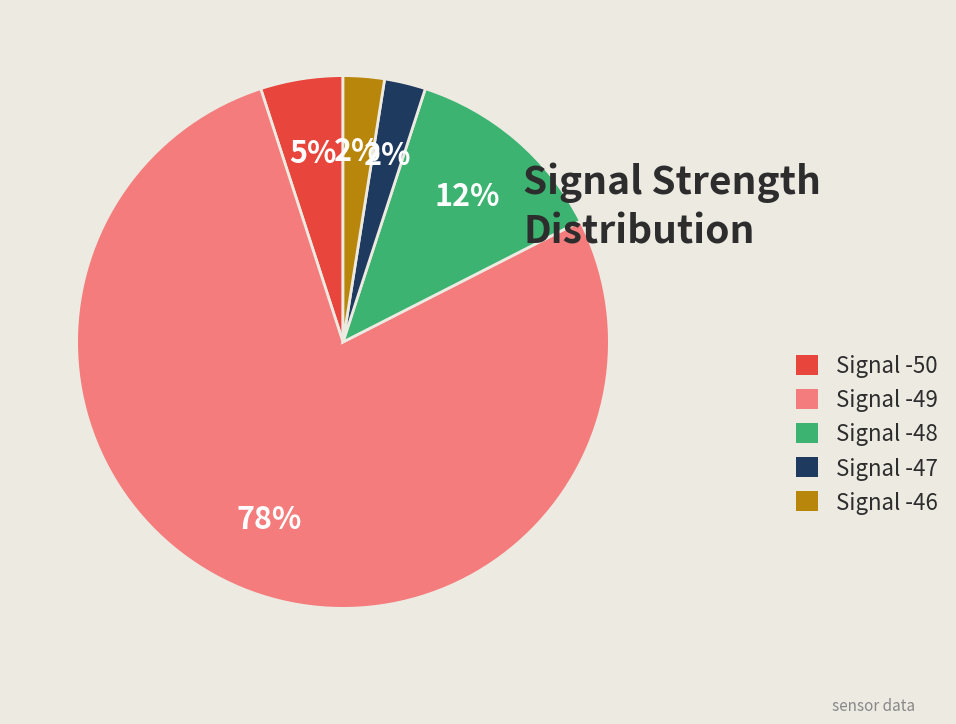

To the nearest percent, what portion does Signal -47 represent?

2%